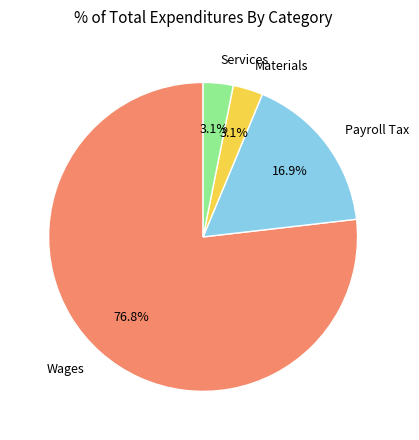

Is there any slice that represents more than half of the pie?

Yes